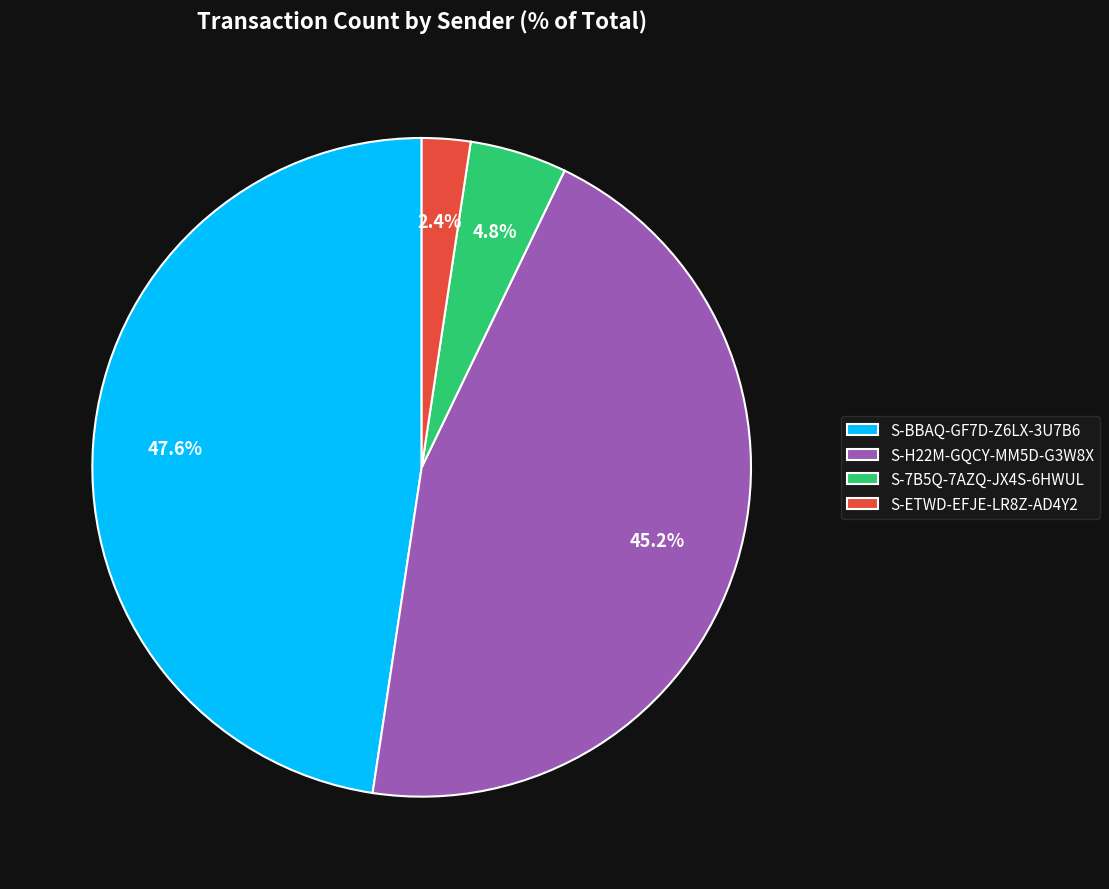

Combined, do S-ETWD-EFJE-LR8Z-AD4Y2 and S-H22M-GQCY-MM5D-G3W8X account for over 50%?

No